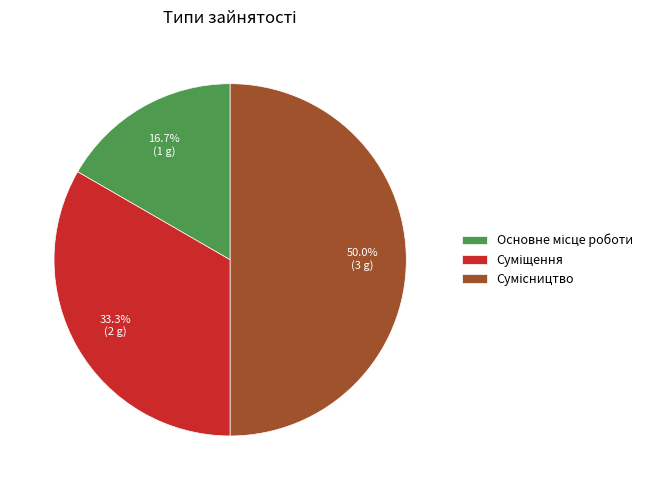

To the nearest percent, what is the average slice percentage?

33%